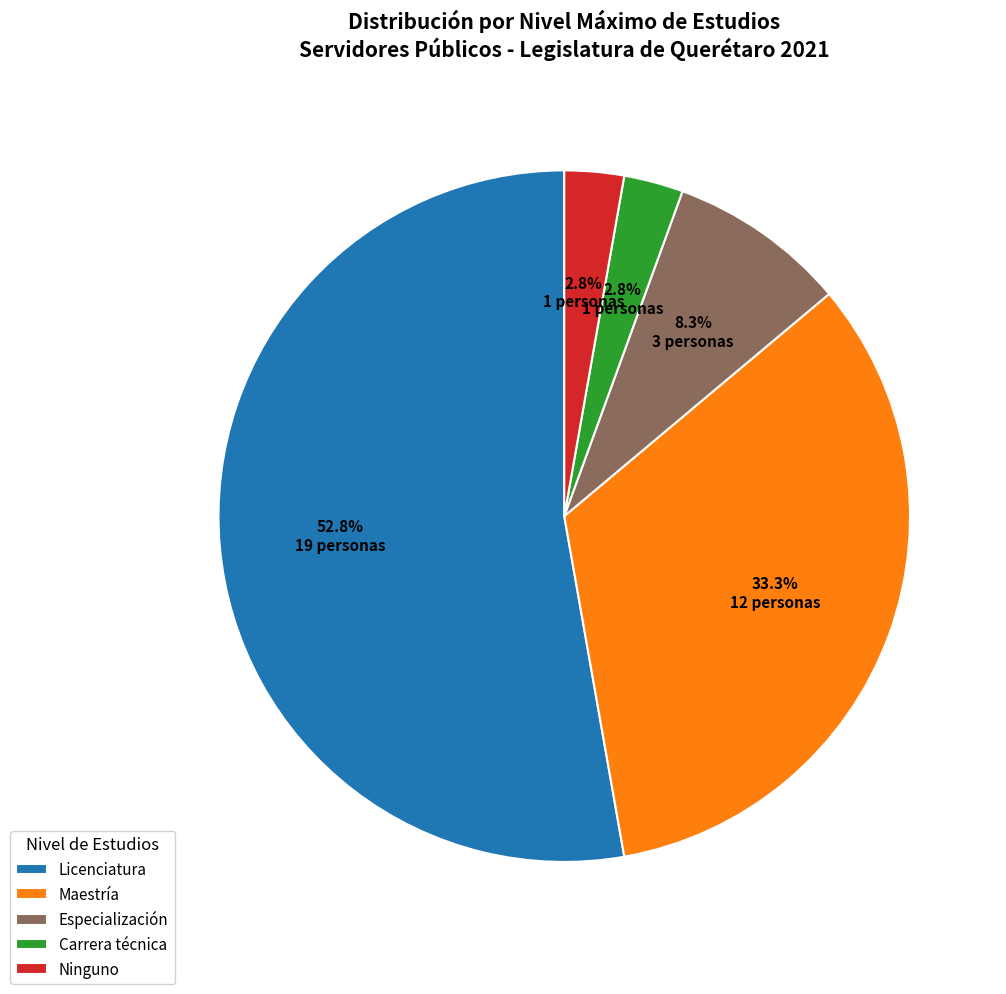

Count the number of slices in the pie.

5